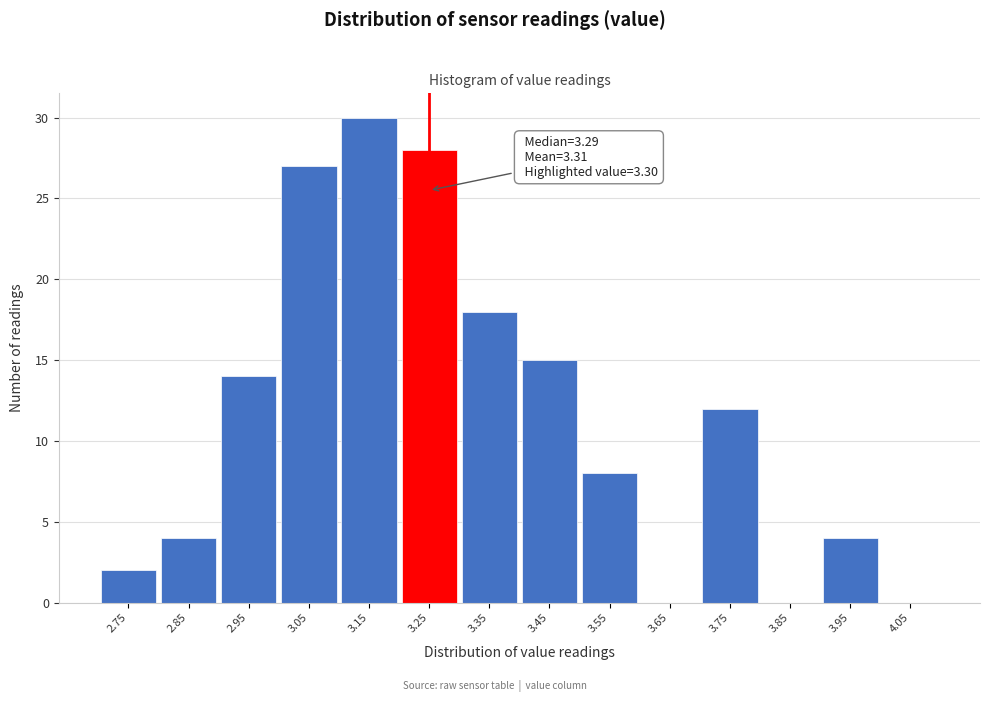

Reading left to right, transcribe all the data shown in this chart.

2.75=2	2.85=4	2.95=14	3.05=27	3.15=30	3.25=28	3.35=18	3.45=15	3.55=8	3.65=0	3.75=12	3.85=0	3.95=4	4.05=0